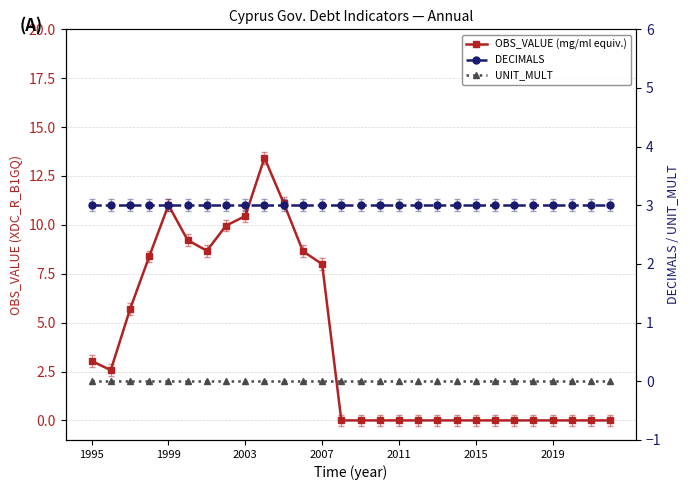

The value of OBS_VALUE (mg/ml equiv.) at 18 is -6.2. True or false?

False